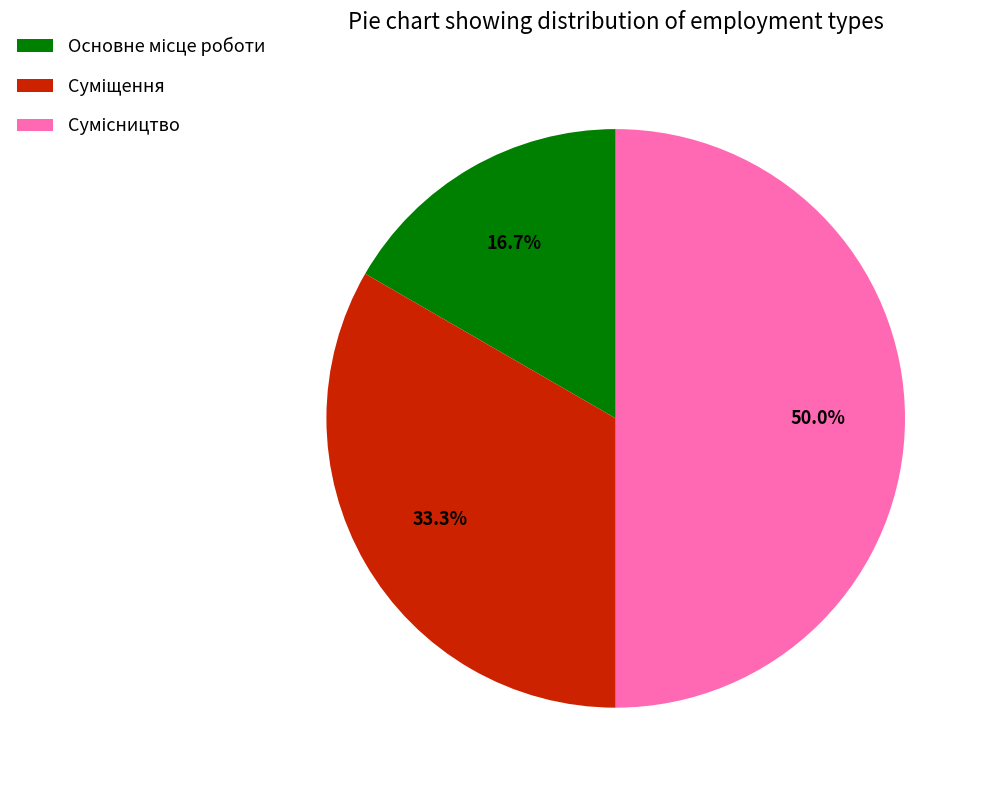

Is it true that Основне місце роботи is 7% of the pie?

False